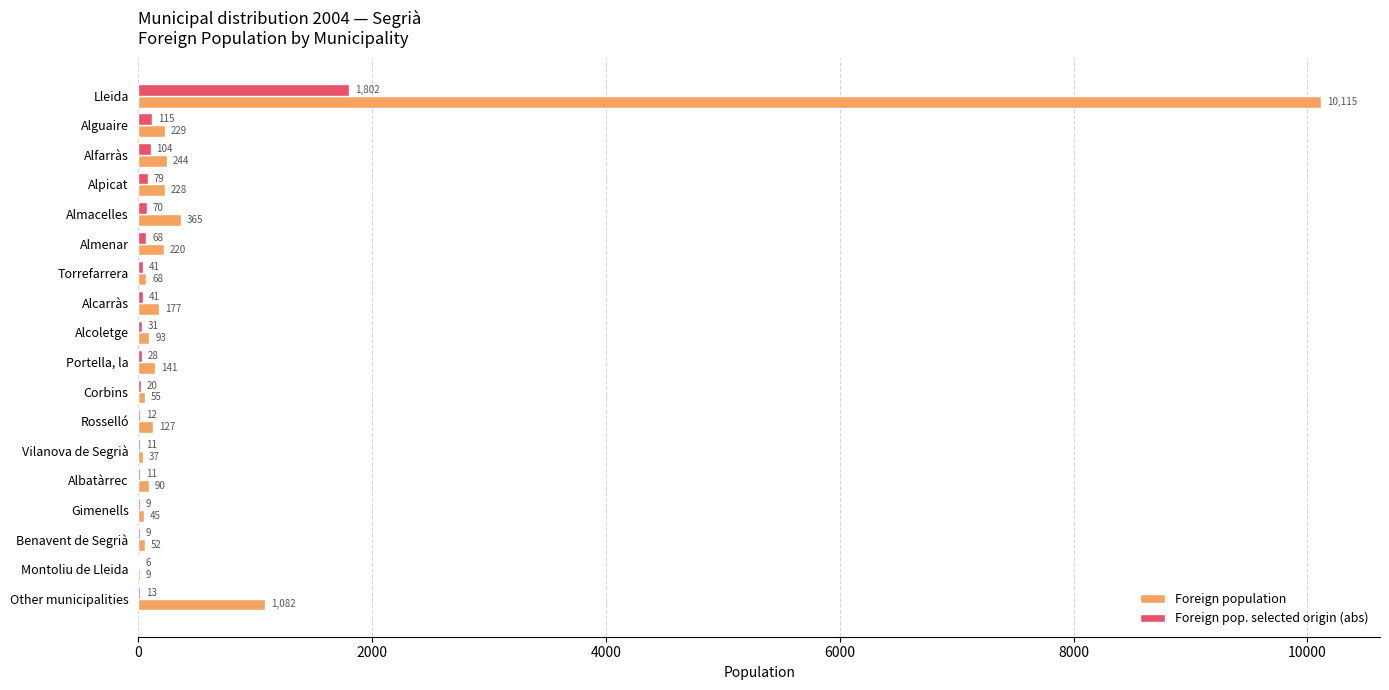

What is the sum of the Foreign pop. selected origin (abs) values at Benavent de Segrià and Montoliu de Lleida?

15